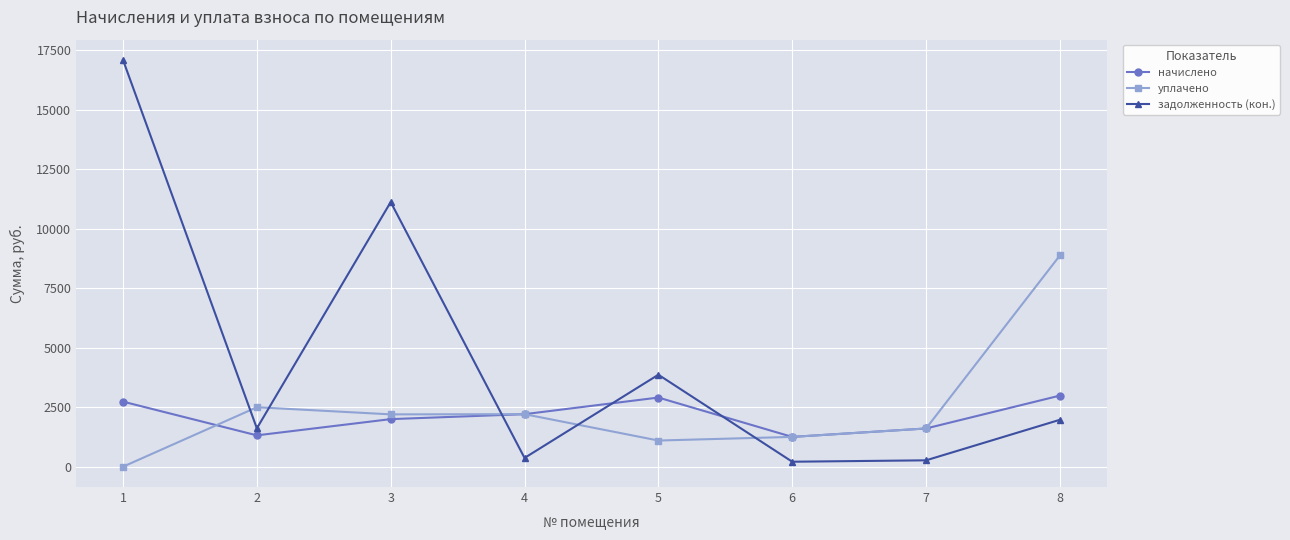

At which label is задолженность (кон.) closest to 8654?

3